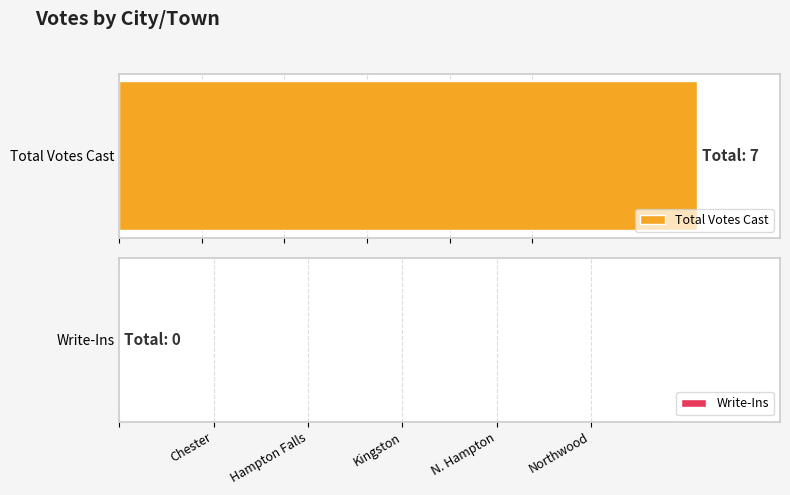

Which category has the highest value across all series?

Kingston